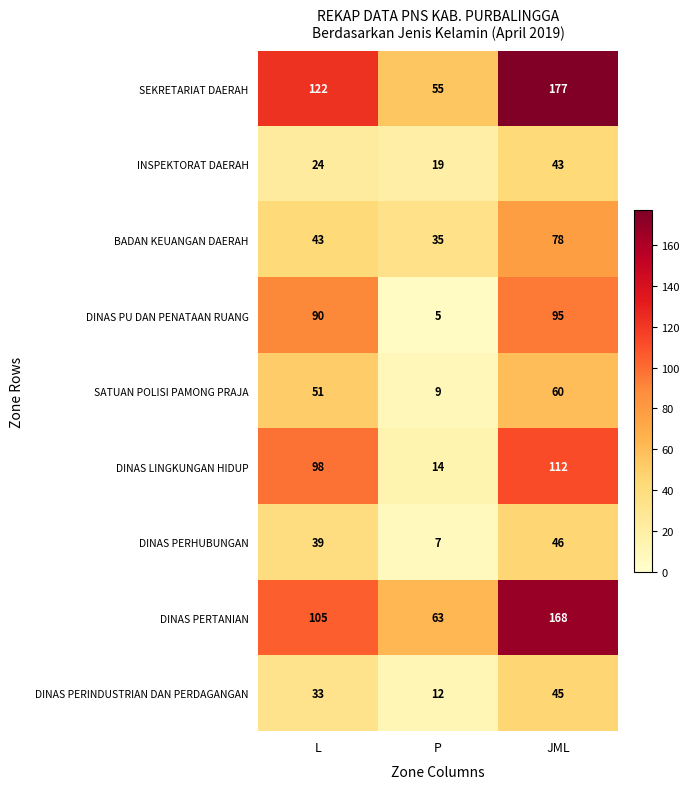

Between L and JML, which series saw the biggest shift?

DINAS PERTANIAN